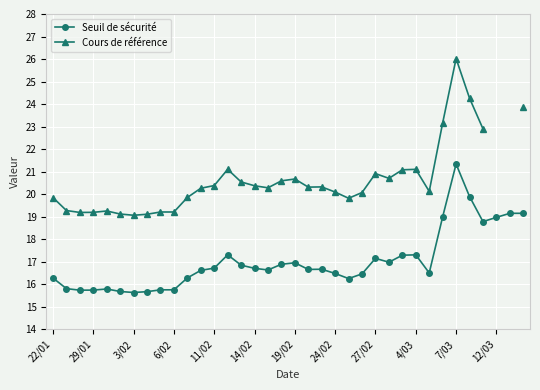

What is the lowest value of the Seuil de sécurité series?

15.6